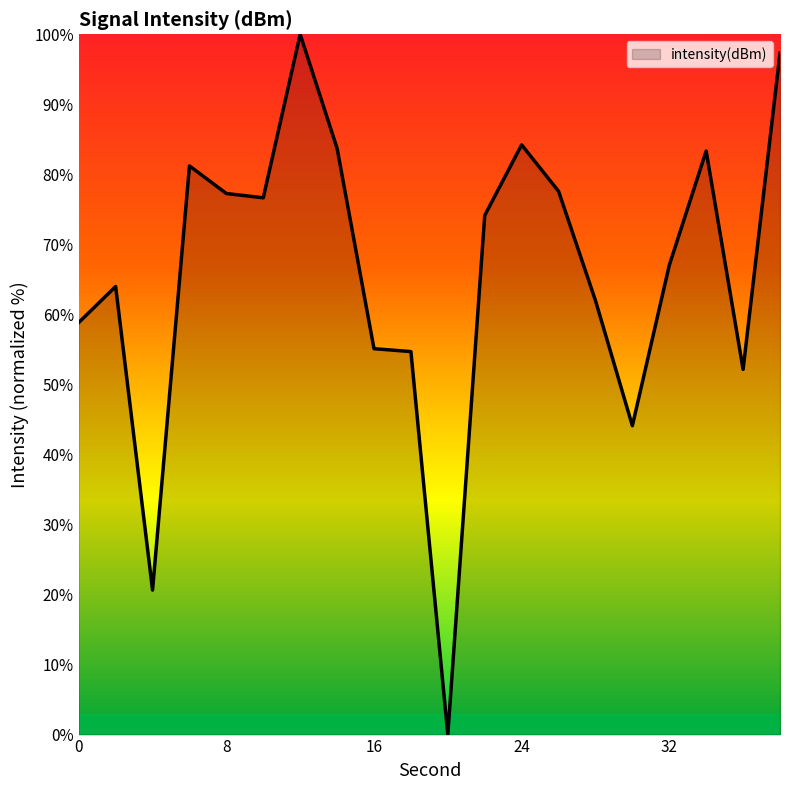

What is the difference between the maximum and minimum values?

100.0